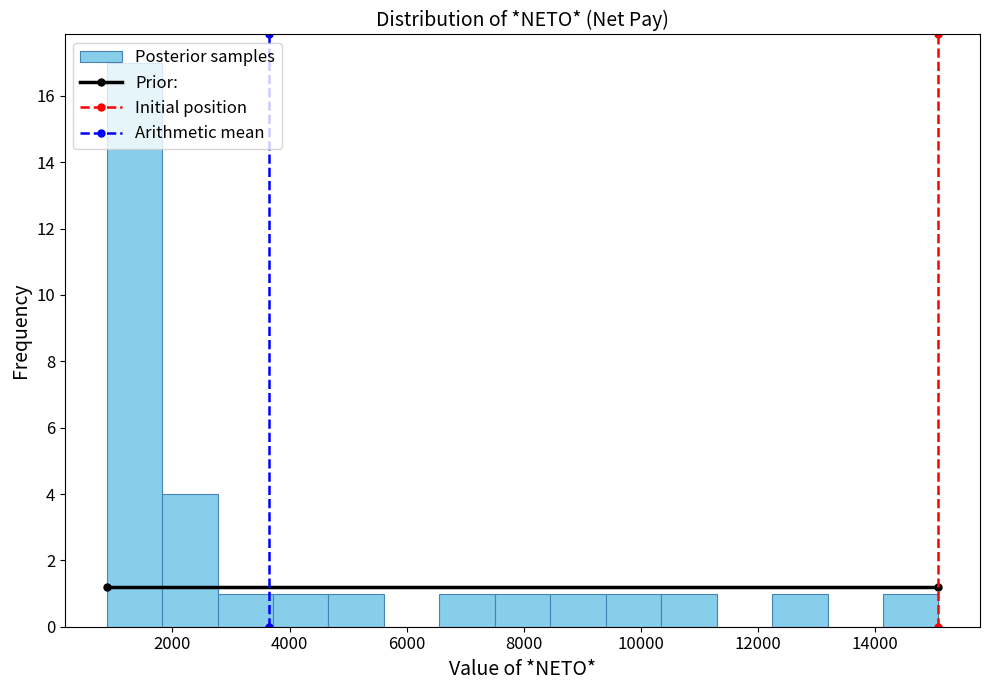

Reading left to right, list every bar in this chart as the range it spans on the x-axis followed by its height. Neither the bar edges nor the heights are printed on the chart, so give them approximately, as read against the axes.

800 to 1800: 17
1800 to 2800: 4
2800 to 3800: 1
3800 to 4600: 1
4600 to 5600: 1
5600 to 6600: 0
6600 to 7600: 1
7600 to 8400: 1
8400 to 9400: 1
9400 to 10400: 1
10400 to 11200: 1
11200 to 12200: 0
12200 to 13200: 1
13200 to 14200: 0
14200 to 15000: 1